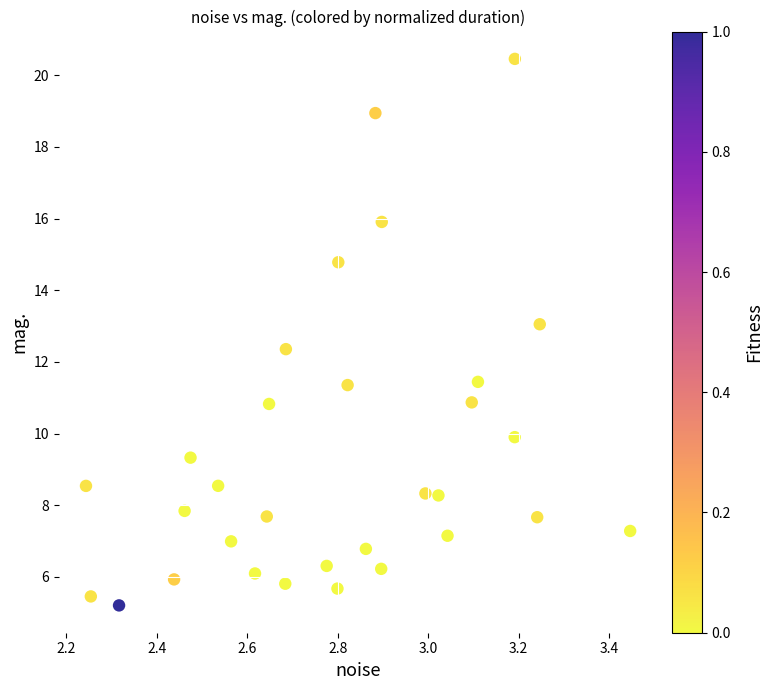

What is the range of Y values (max minus min)?

15.3